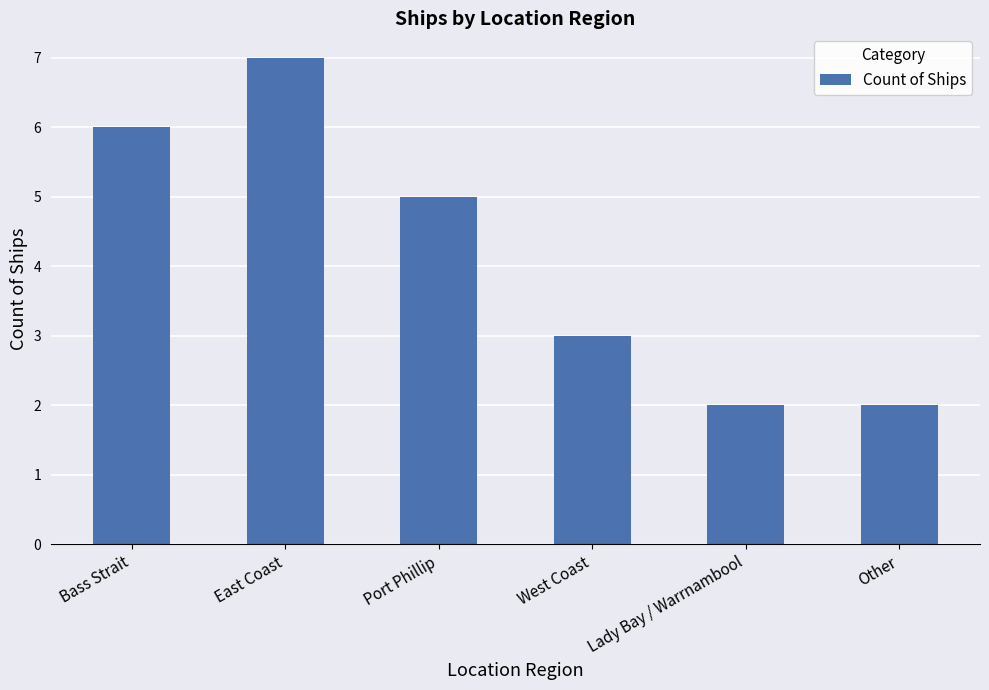

At which label does the data first exceed 5?

Bass Strait